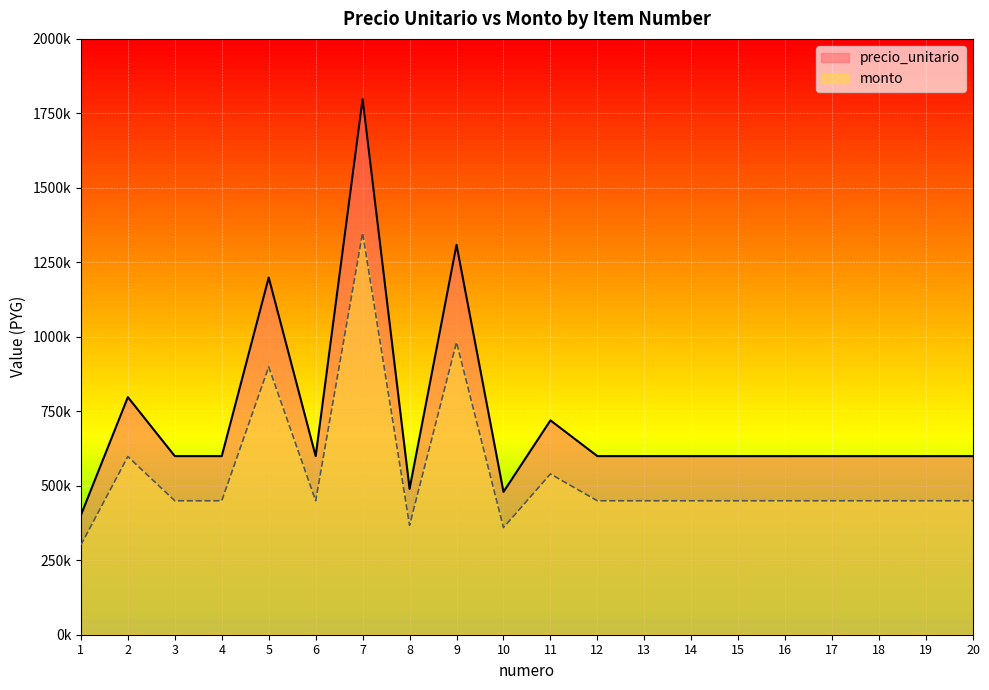

Which series has the largest total across all categories?

precio_unitario